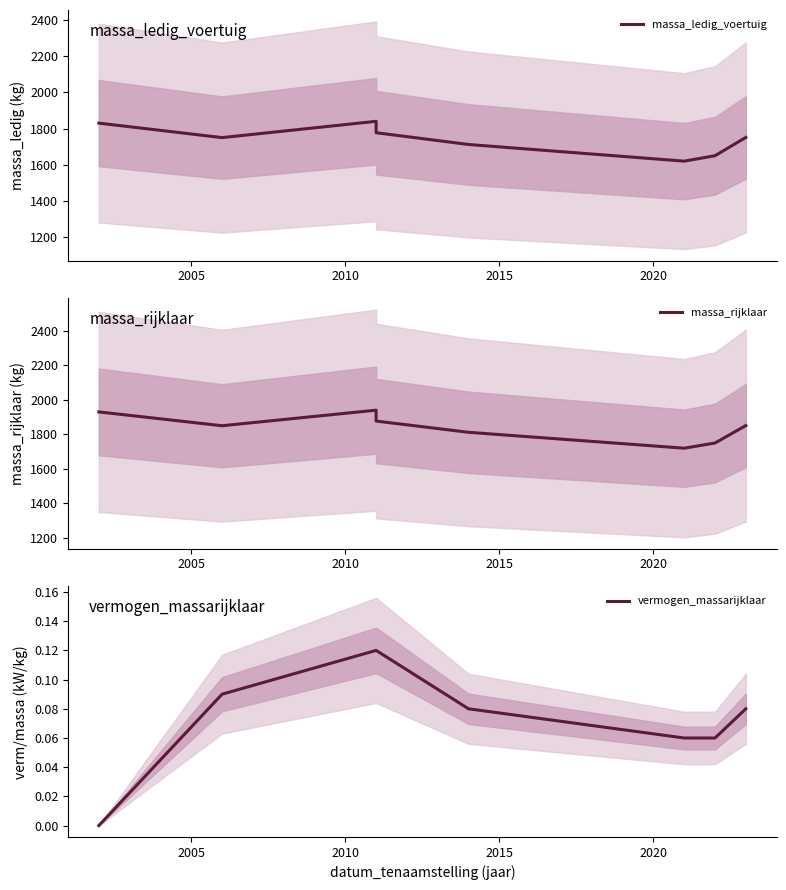

At how many categories does at least one series exceed 1523?

8